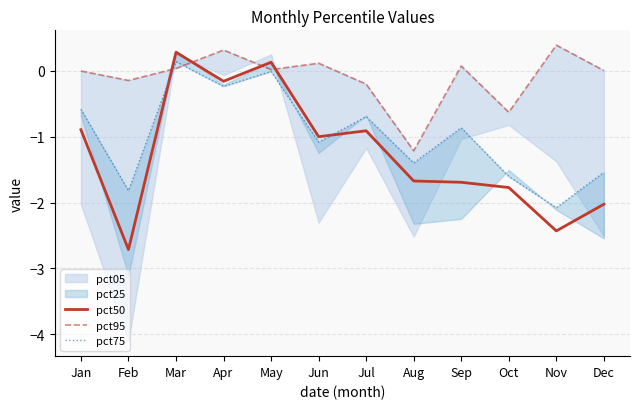

Where is the first local minimum for pct50?

Feb